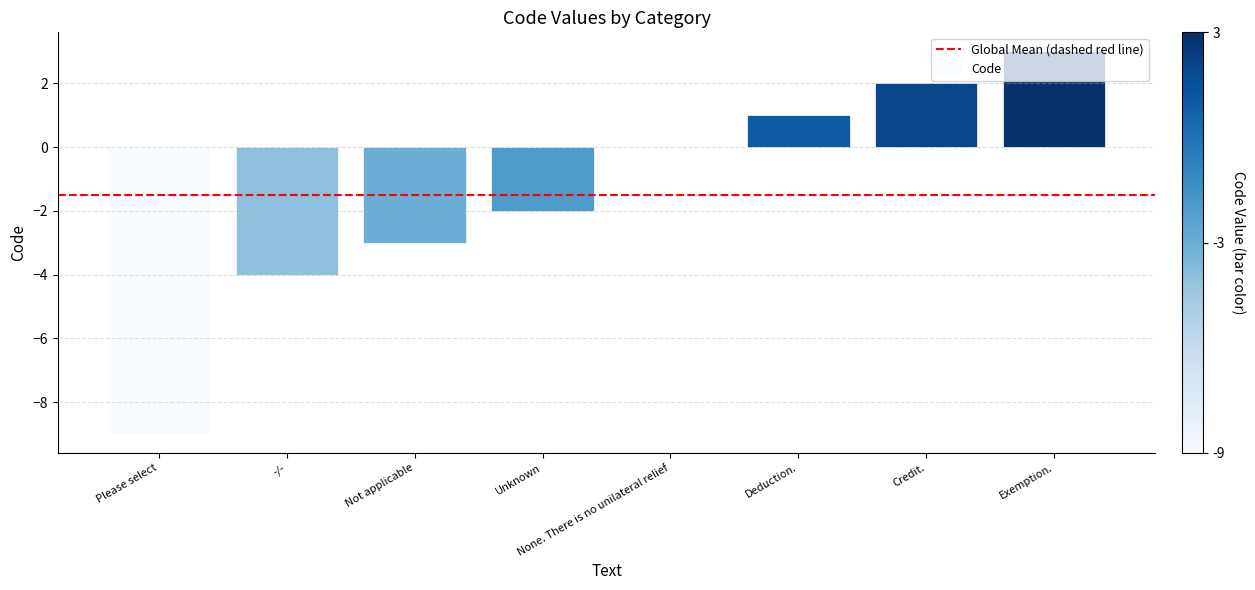

Reading left to right, what are all the values shown in this chart?

-9	-4	-3	-2	0	1	2	3